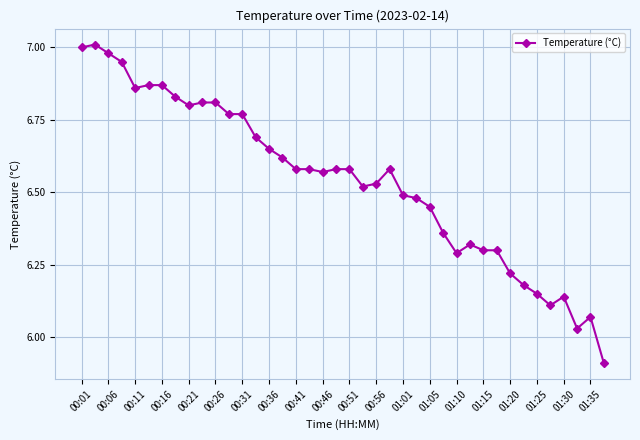

True or false: the data has more than 2 interior local peaks.

True